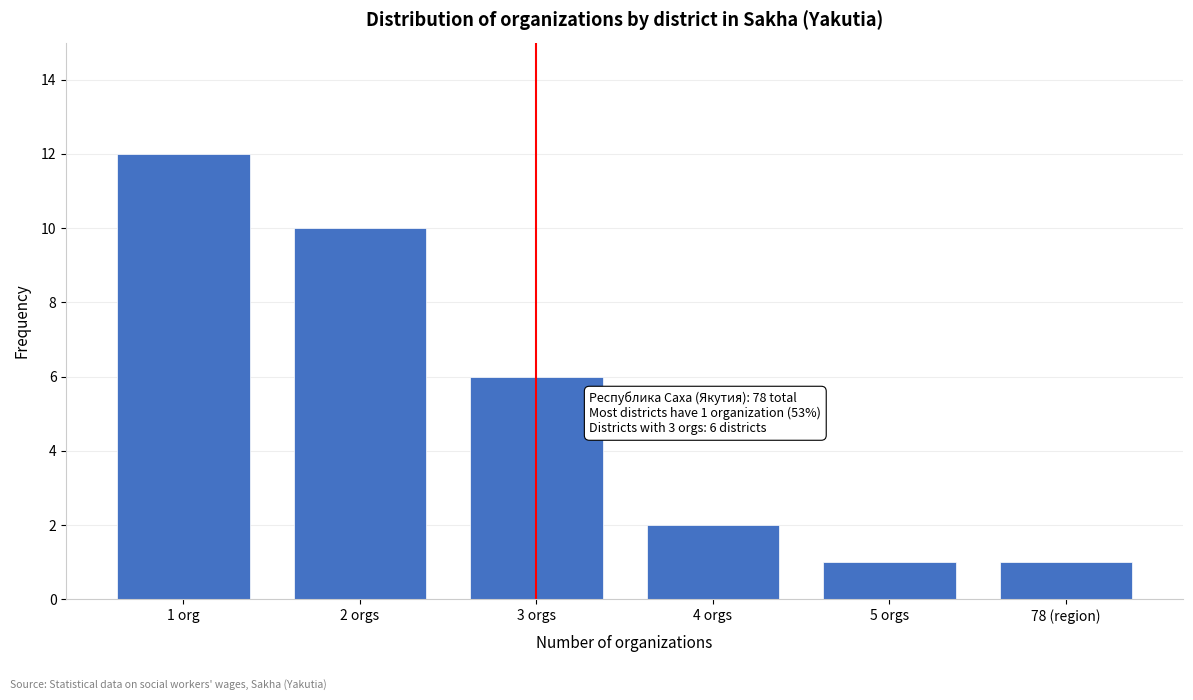

Reading right to left, what are all the values shown in this chart?

78 (region)=1	5 orgs=1	4 orgs=2	3 orgs=6	2 orgs=10	1 org=12